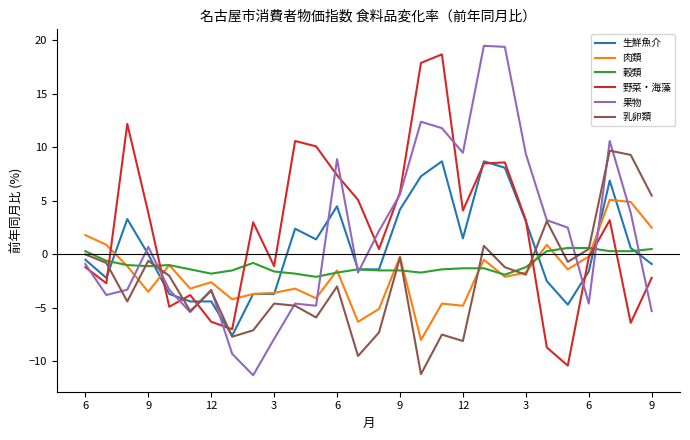

What is the smallest value displayed?

-11.3